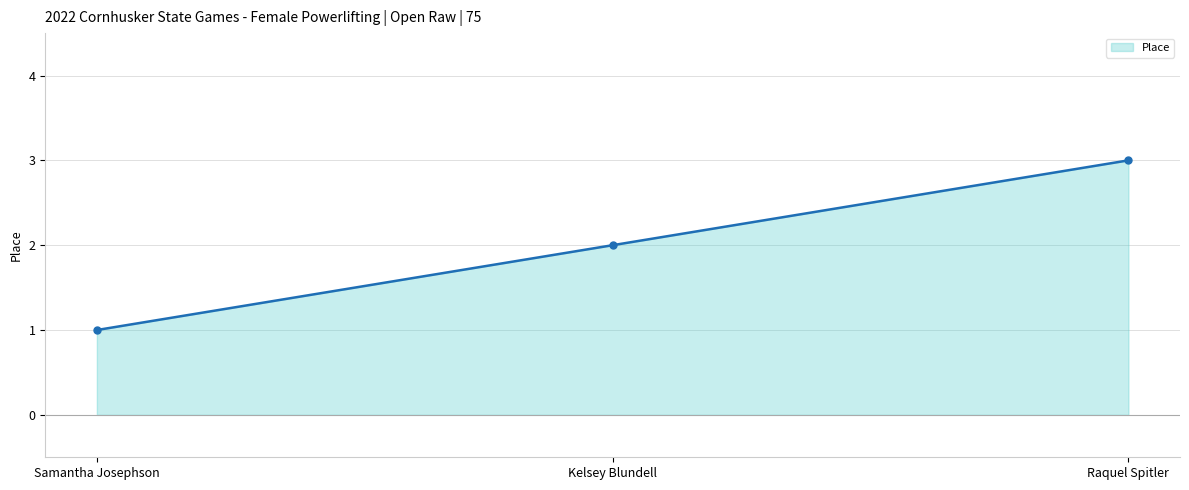

How many lines are shown in the chart?

1